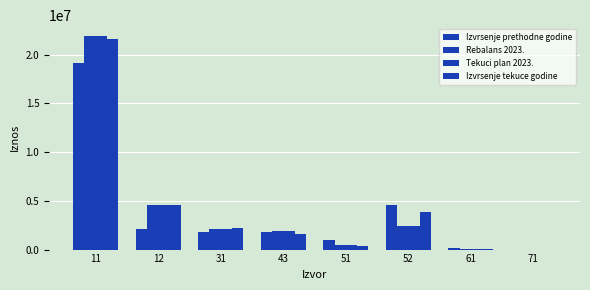

What is the sum of all Rebalans 2023. values?

33391801.0